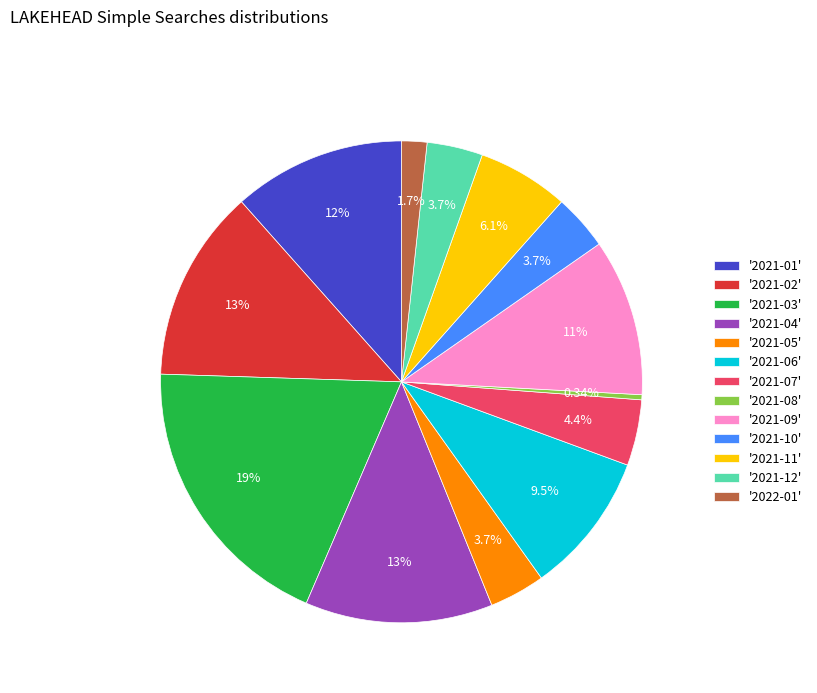

Between '2021-09' and '2021-11', which is larger?

'2021-09'